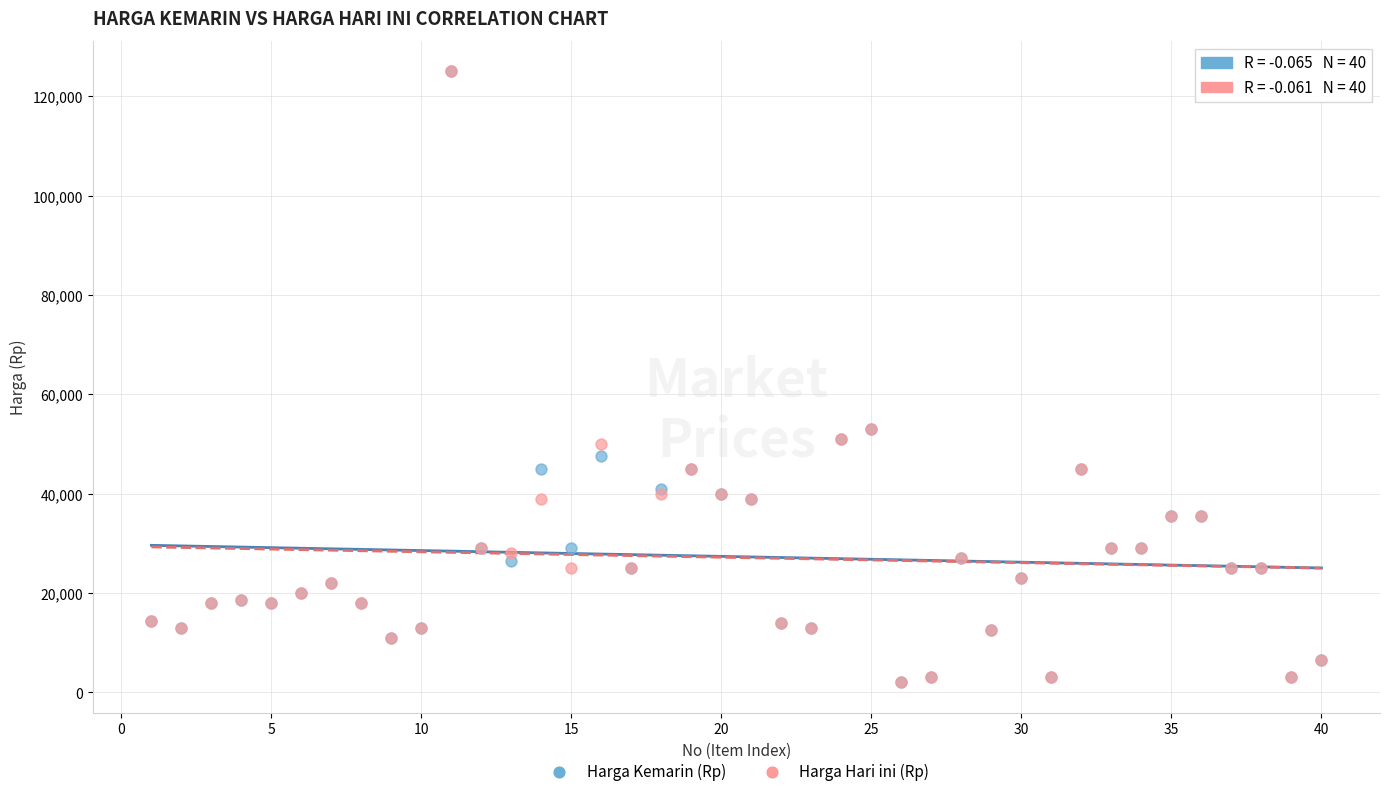

What are all the series names shown in the legend?

Harga Kemarin (Rp), Harga Hari ini (Rp)